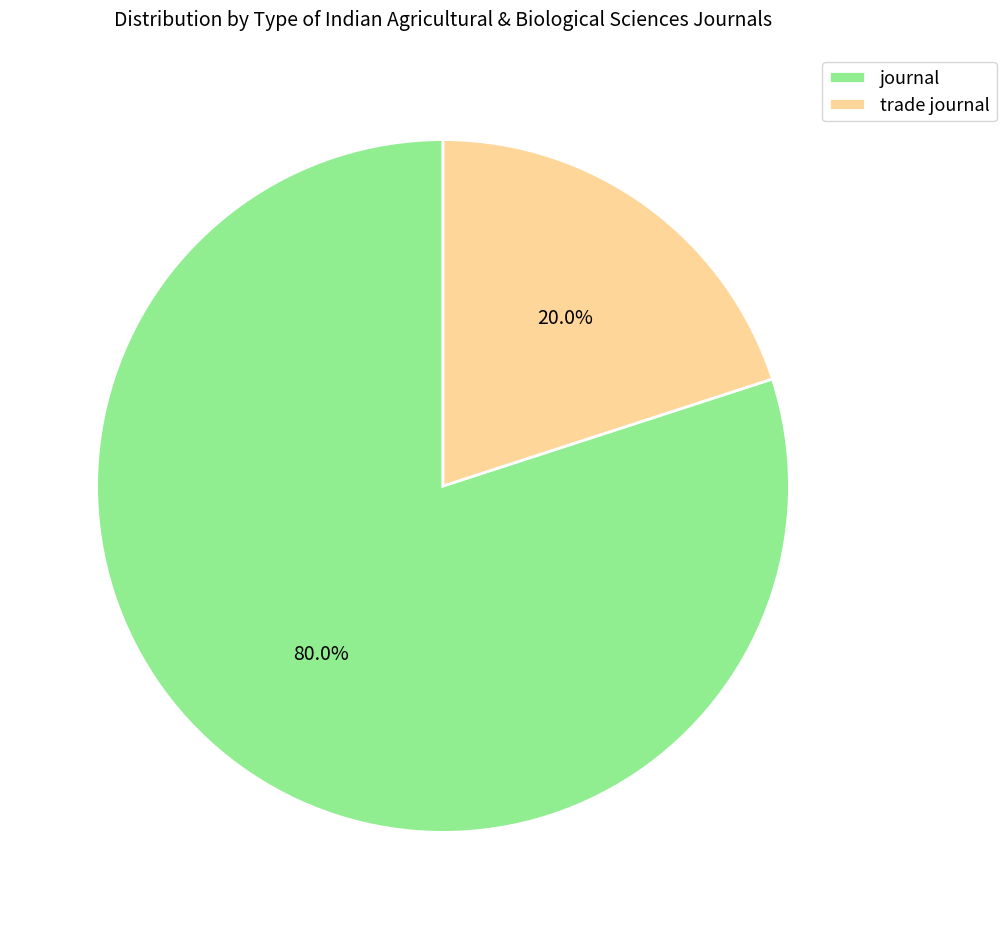

Which category has the biggest portion of the pie?

journal